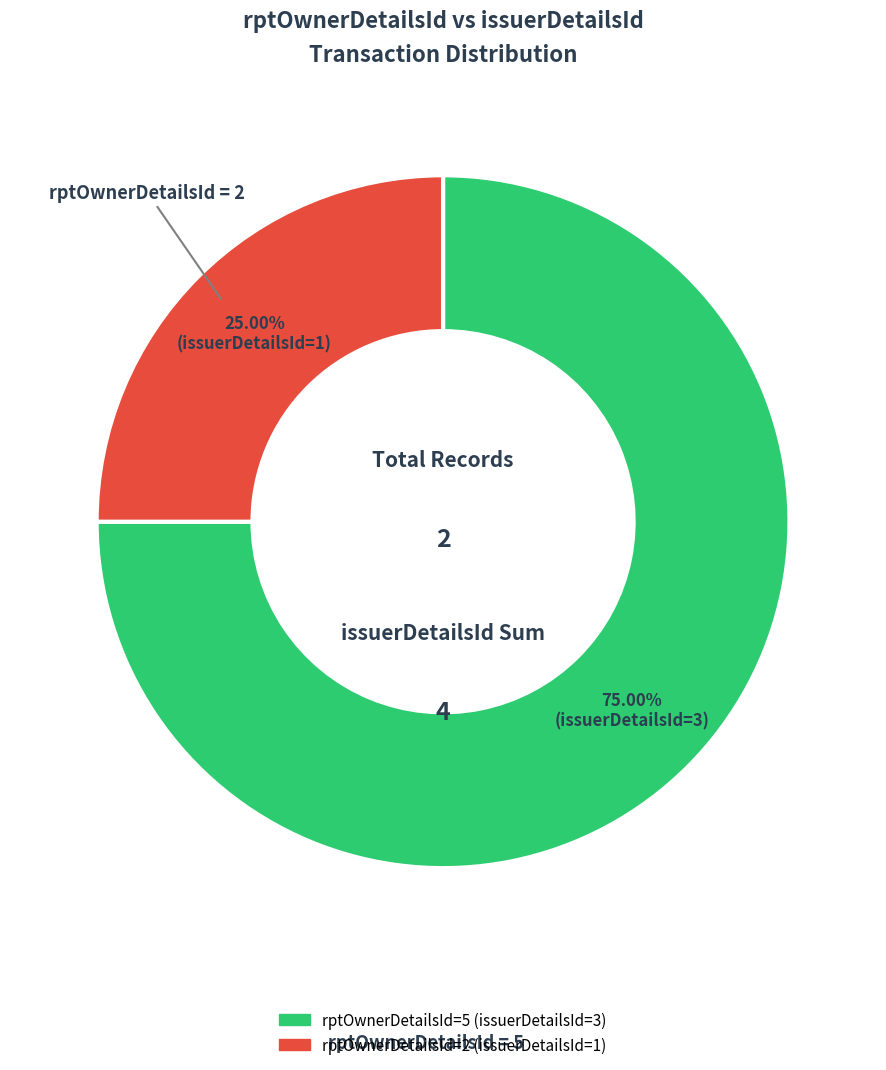

Which category accounts for the majority?

5